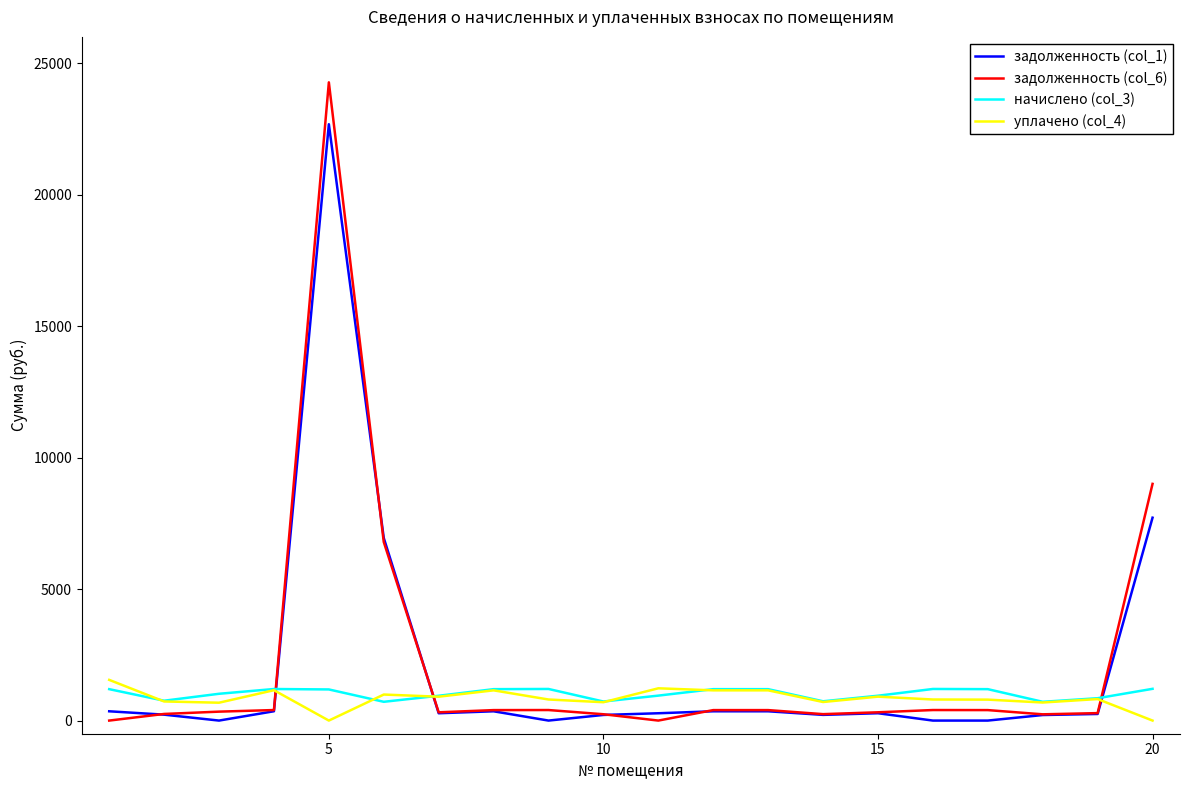

What is the greatest value displayed?

24271.6